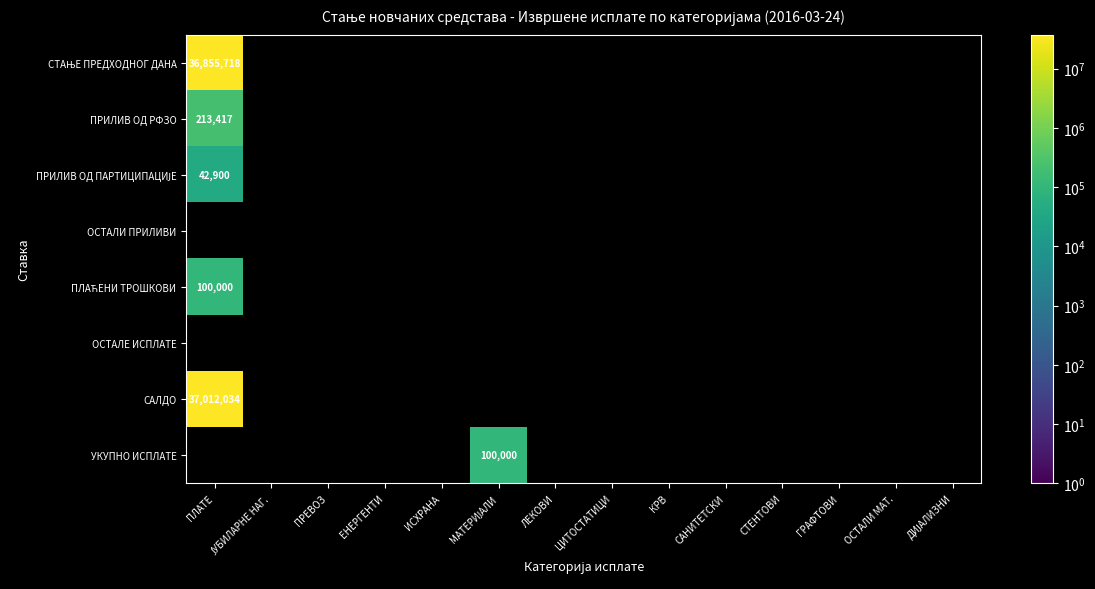

What is the difference between the highest and lowest values at ПЛАТЕ?

36969134.3